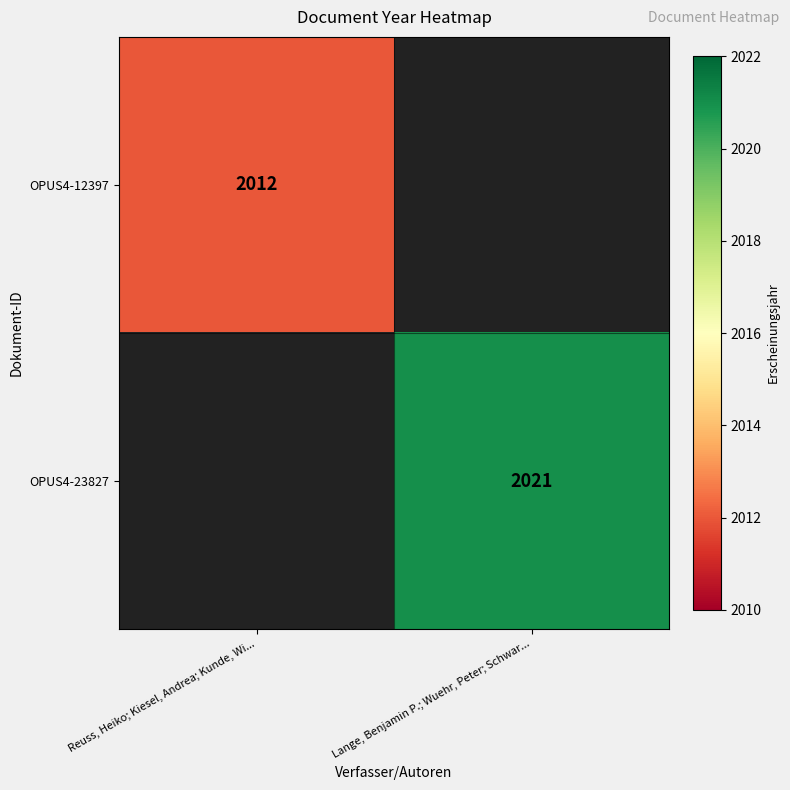

Is the value of OPUS4-23827 at Lange, Benjamin P.; Wuehr, Peter; Schwar... greater than the value of OPUS4-12397 at Reuss, Heiko; Kiesel, Andrea; Kunde, Wi...?

Yes